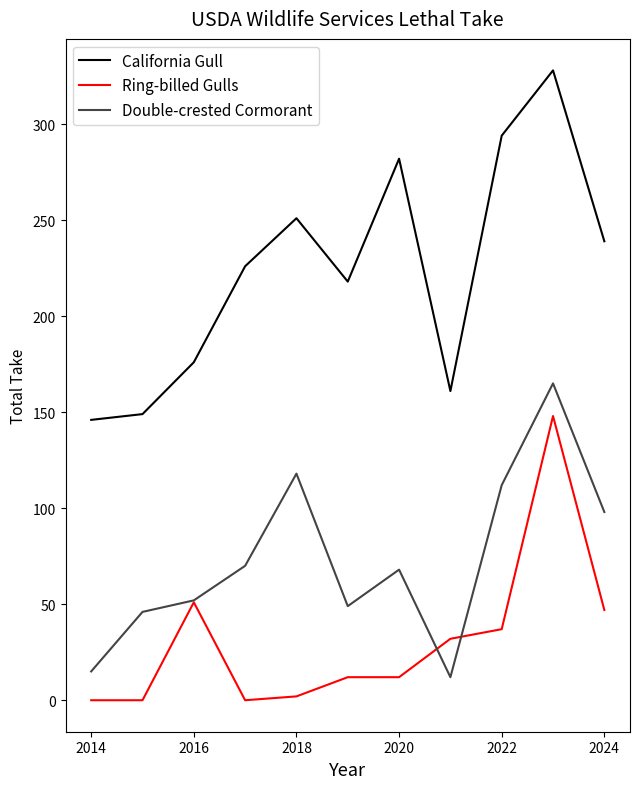

What is the maximum value for Double-crested Cormorant?

165